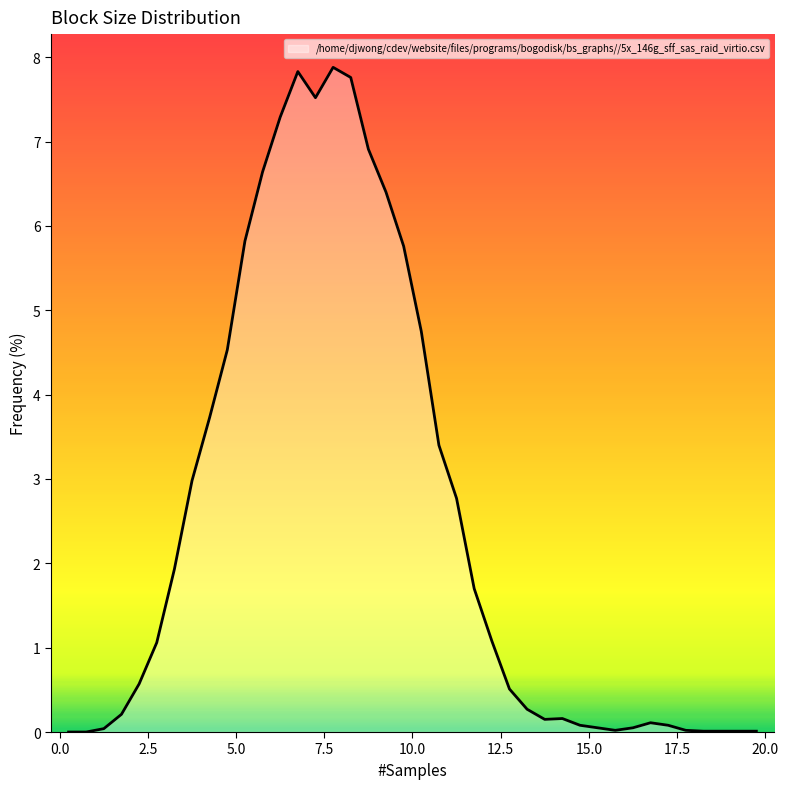

What is the difference between the maximum and minimum values?

7.9